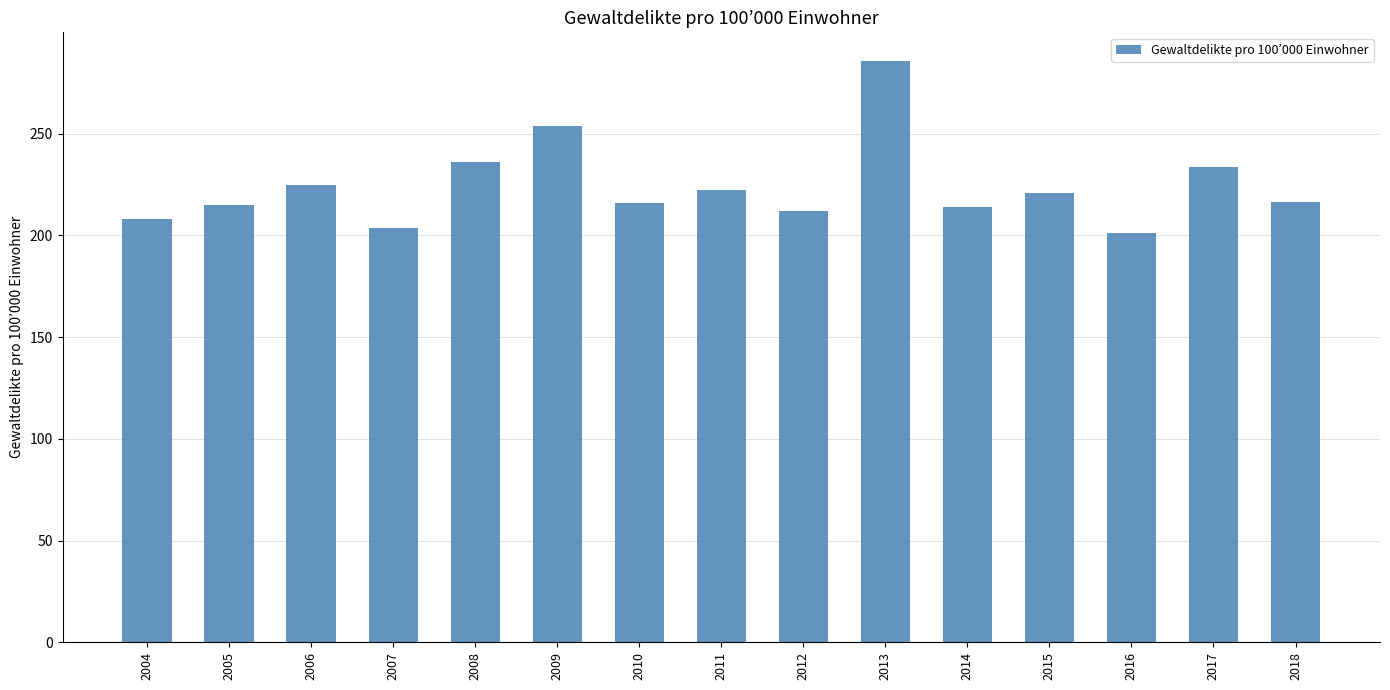

Which has a higher value, 2017 or 2018?

2017